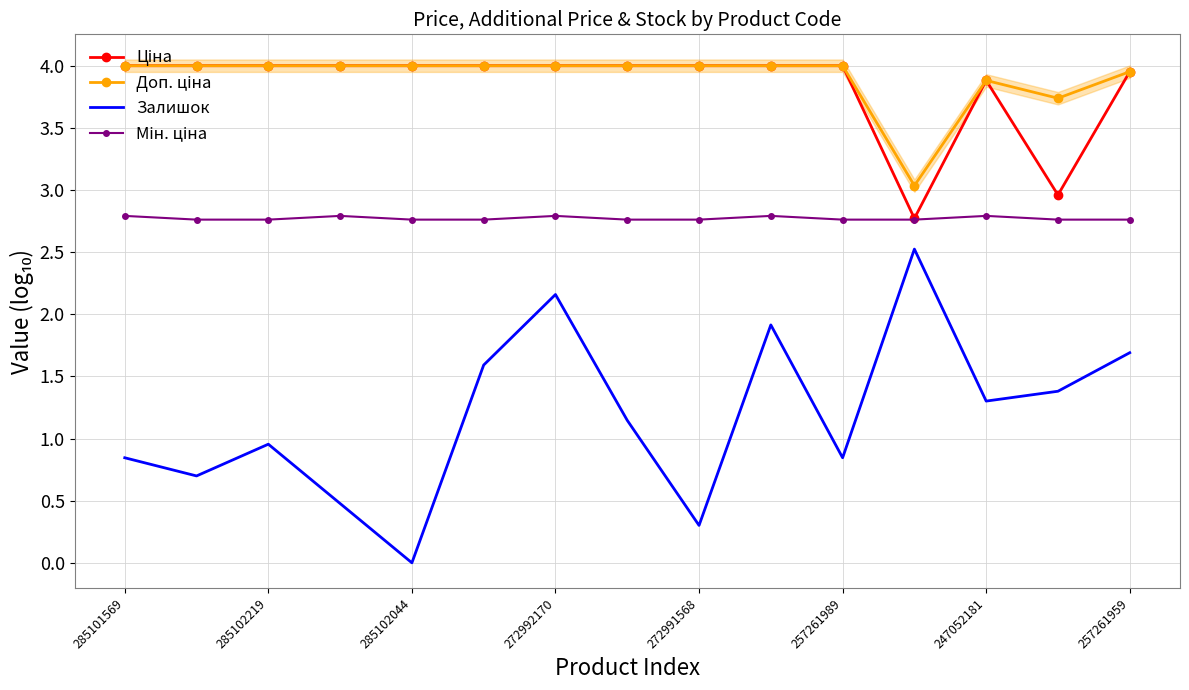

Reading right to left, extract all data points from this chart.

Ціна: 4.0	3.0	3.9	2.8	4.0	4.0	4.0	4.0	4.0	4.0	4.0	4.0	4.0	4.0	4.0
Доп. ціна: 4.0	3.7	3.9	3.0	4.0	4.0	4.0	4.0	4.0	4.0	4.0	4.0	4.0	4.0	4.0
Залишок: 1.7	1.4	1.3	2.5	0.8	1.9	0.3	1.1	2.2	1.6	0.0	0.5	1.0	0.7	0.8
Мін. ціна: 2.8	2.8	2.8	2.8	2.8	2.8	2.8	2.8	2.8	2.8	2.8	2.8	2.8	2.8	2.8